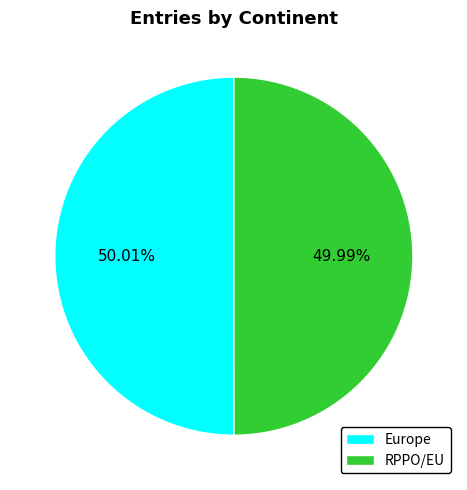

Approximately how many times larger is the value at RPPO/EU compared to Europe?

1.0